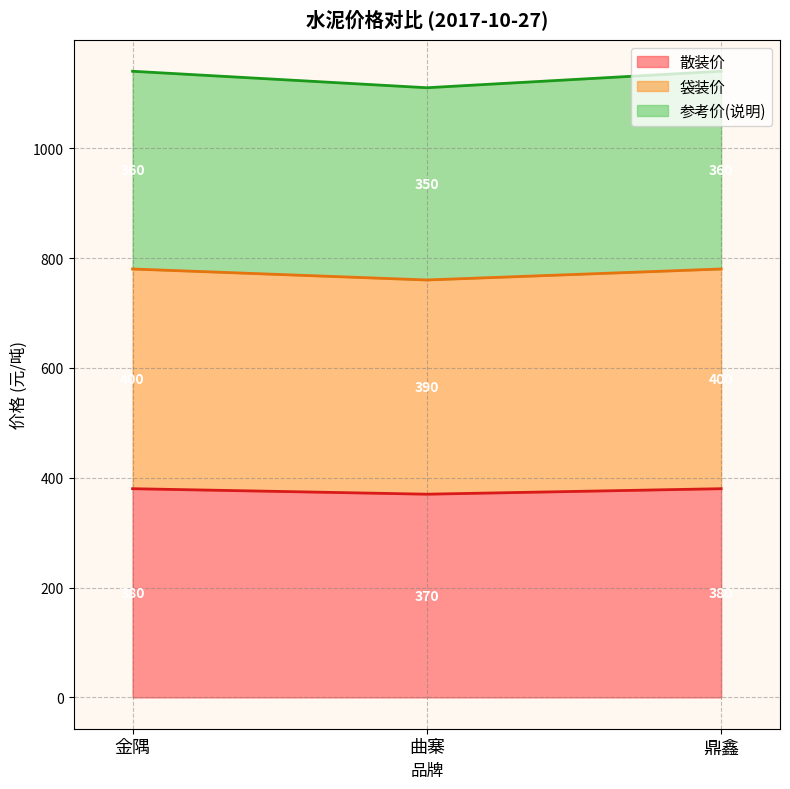

At which label is 参考价(说明) closest to 1125?

金隅